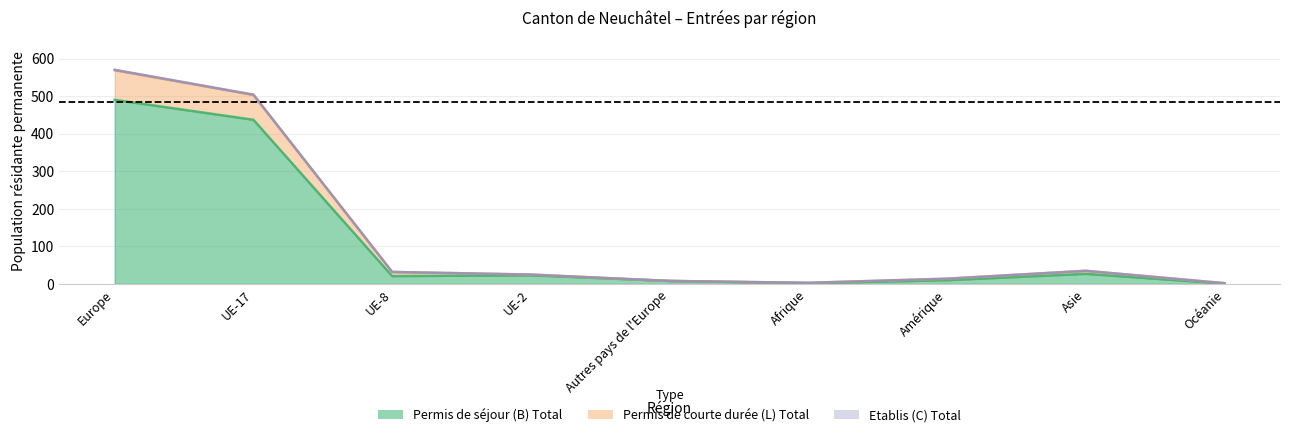

How many lines are shown in the chart?

3